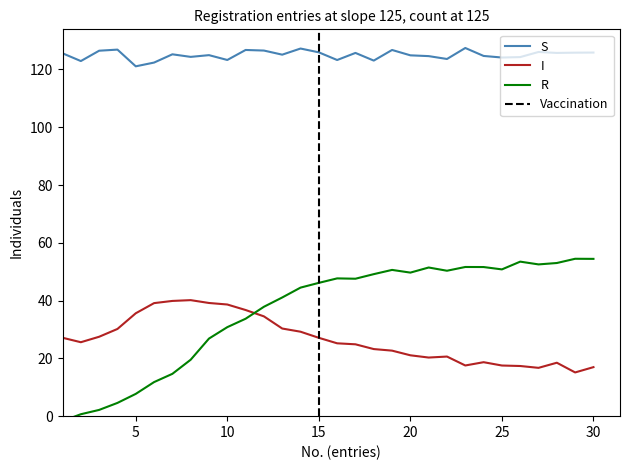

Does the chart display data point markers on the line(s)?

No